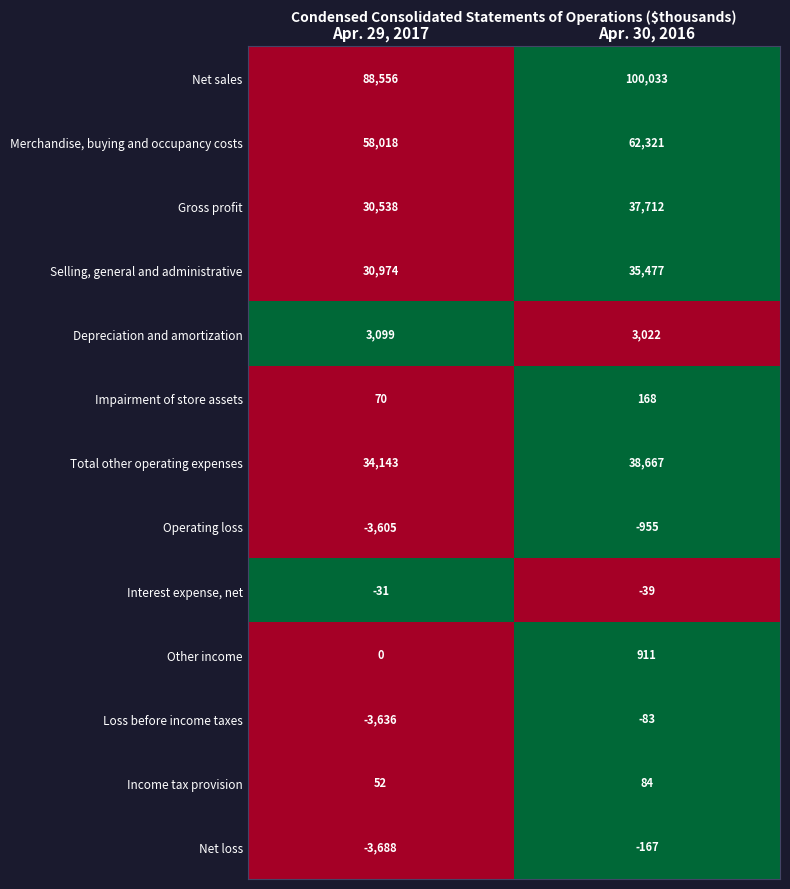

Count the number of categories in the chart.

2